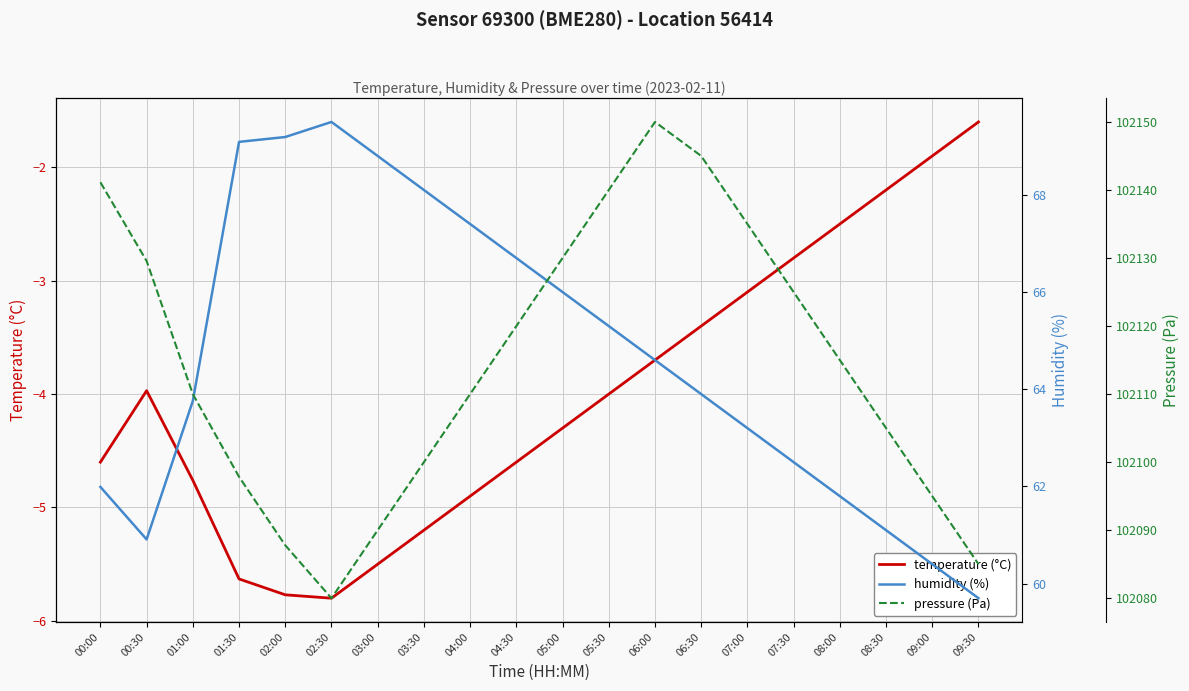

Which category has the lowest value across all series?

02:30